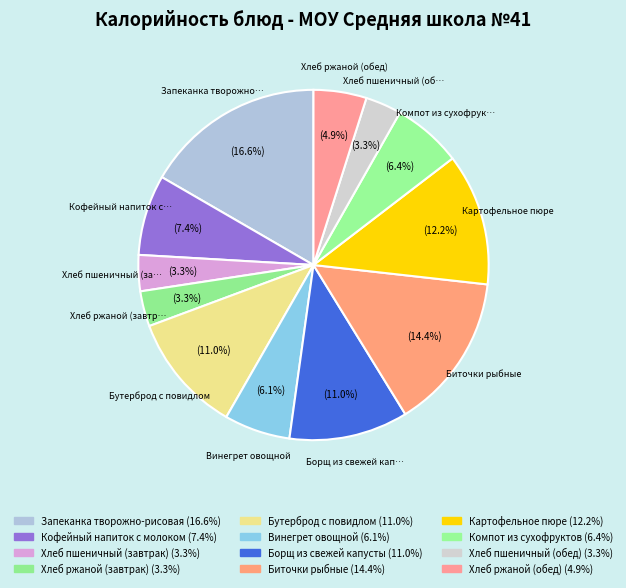

What is the smallest slice in the pie chart?

Хлеб ржаной (завтрак)